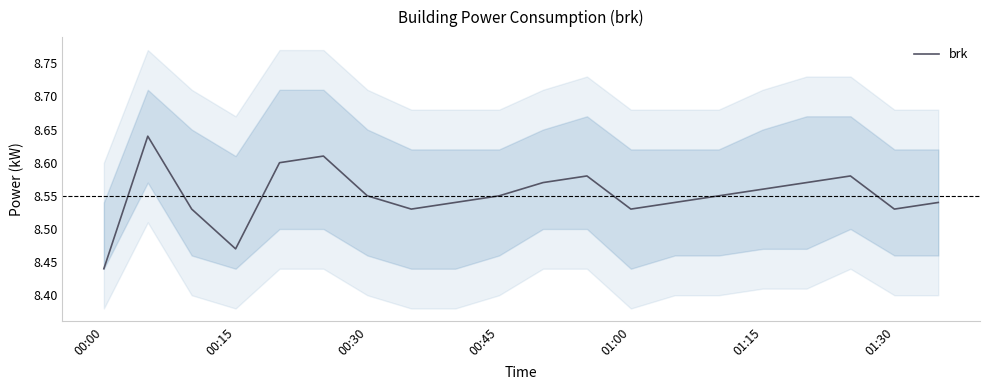

Reading left to right, list all the values displayed in this chart.

8.4	8.6	8.5	8.5	8.6	8.6	8.6	8.5	8.5	8.6	8.6	8.6	8.5	8.5	8.6	8.6	8.6	8.6	8.5	8.5